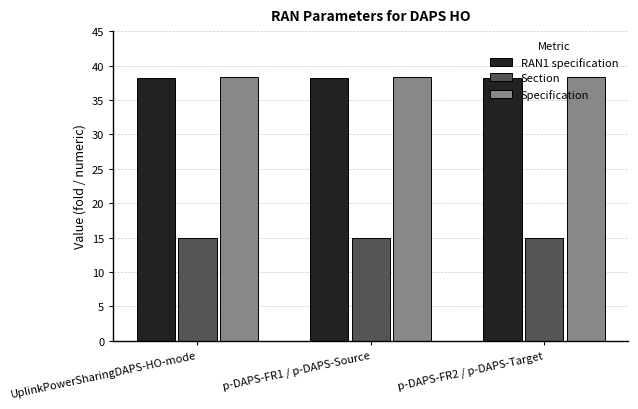

What is the average value of the Section series?

15.0